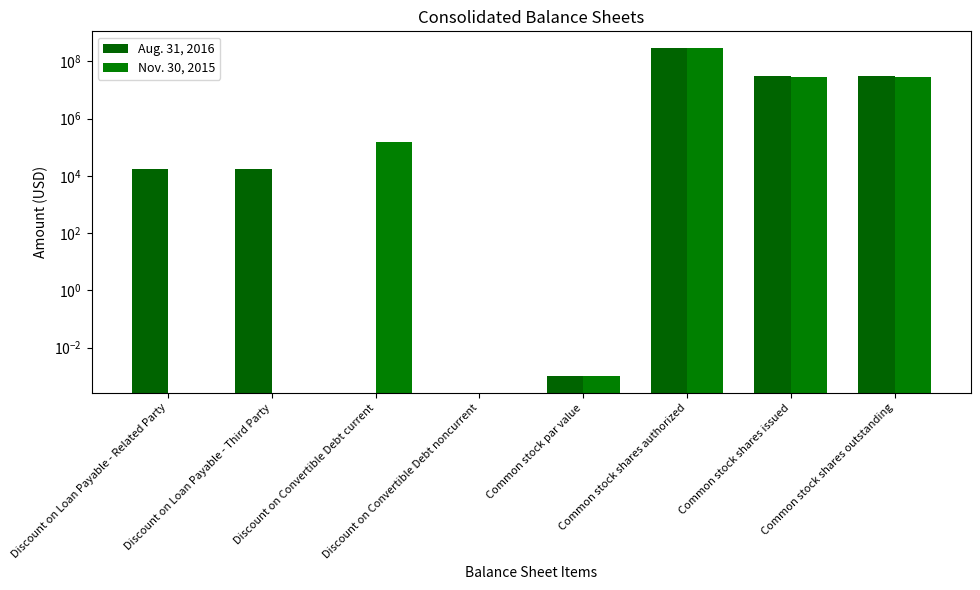

What is the label of the 1st bar from the right?

Common stock shares outstanding